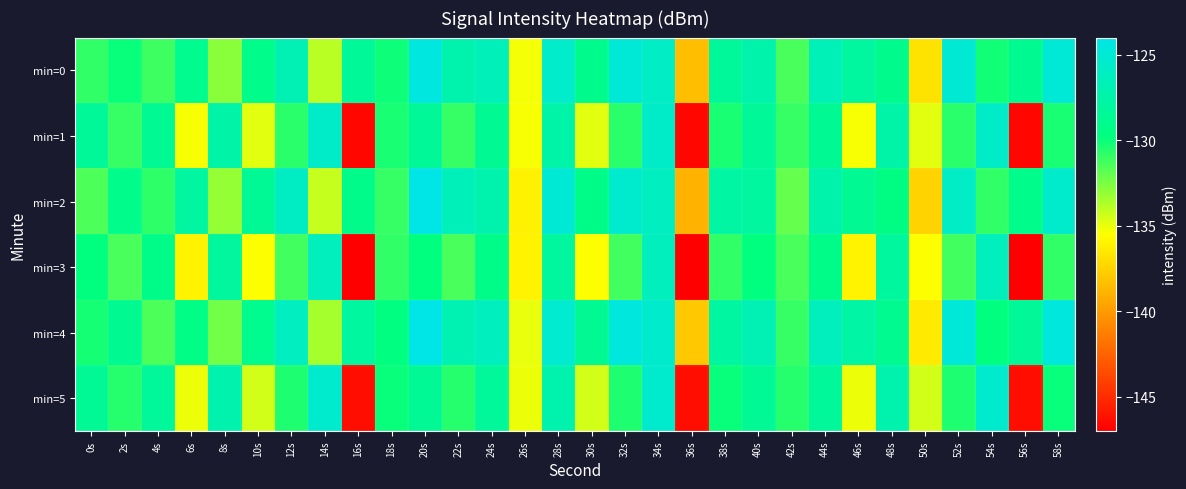

What is the greatest value displayed?

-123.8